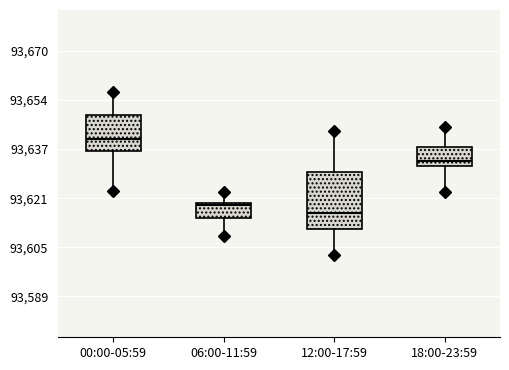

Where is the upper edge of the box for 06:00-11:59 on the y-axis? The values are not printed on the chart, so give them approximately, as read against the axis.

93620